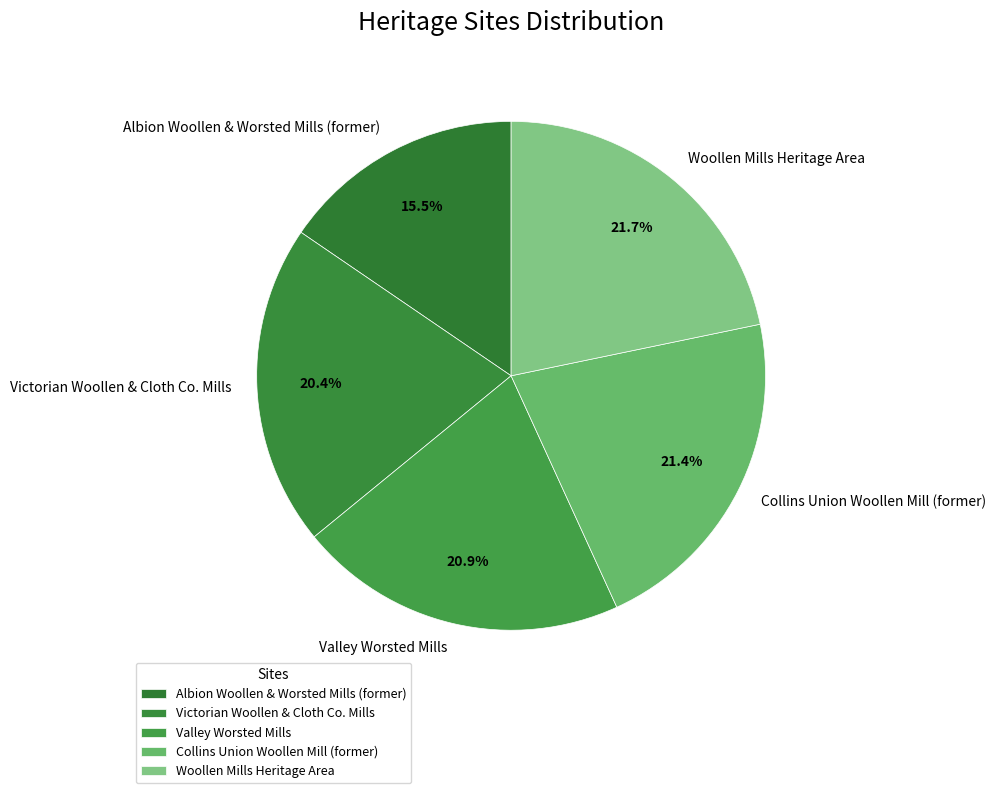

What is the smallest slice in the pie chart?

Albion Woollen & Worsted Mills (former)